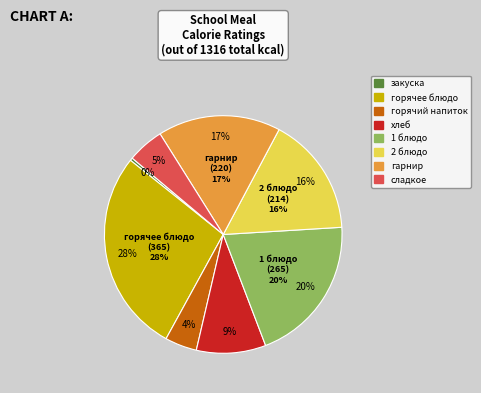

What is the largest slice in the pie chart?

горячее блюдо